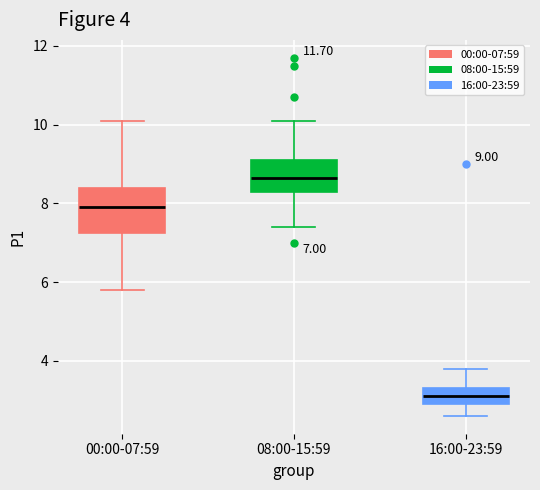

Comparing the boxes themselves (not the whiskers), which one is the tallest?

00:00-07:59